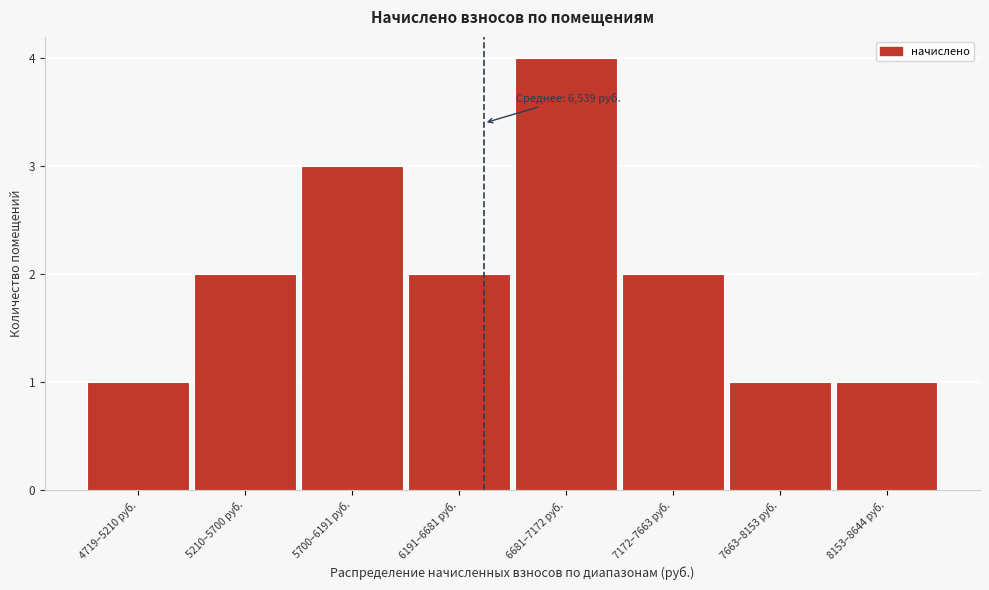

Reading left to right, list all the values displayed in this chart.

4719–5210 руб.=1	5210–5700 руб.=2	5700–6191 руб.=3	6191–6681 руб.=2	6681–7172 руб.=4	7172–7663 руб.=2	7663–8153 руб.=1	8153–8644 руб.=1